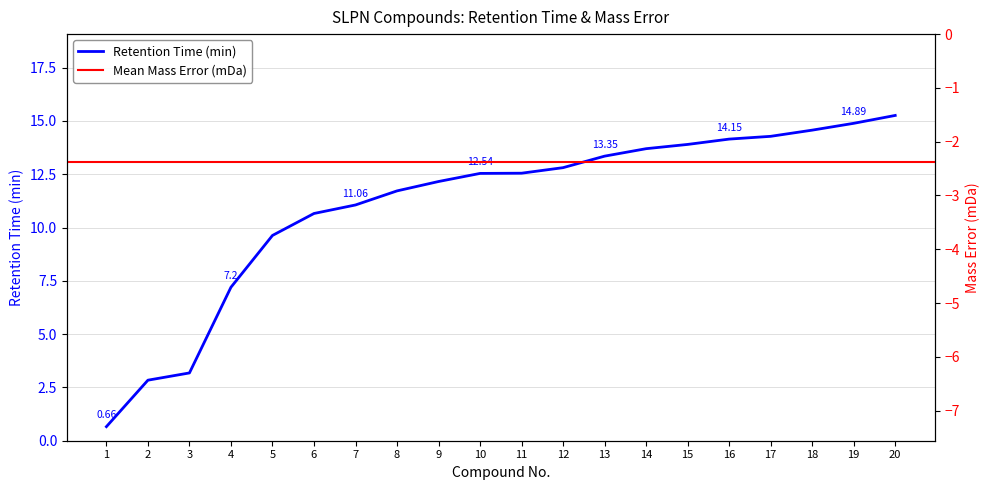

At which label does the data first exceed 12?

9